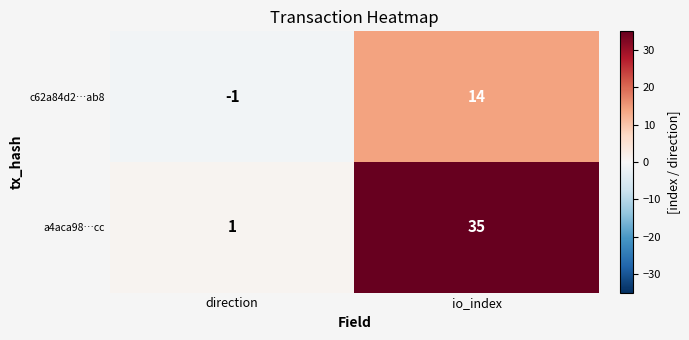

At which category does the chart reach its peak across all series?

io_index